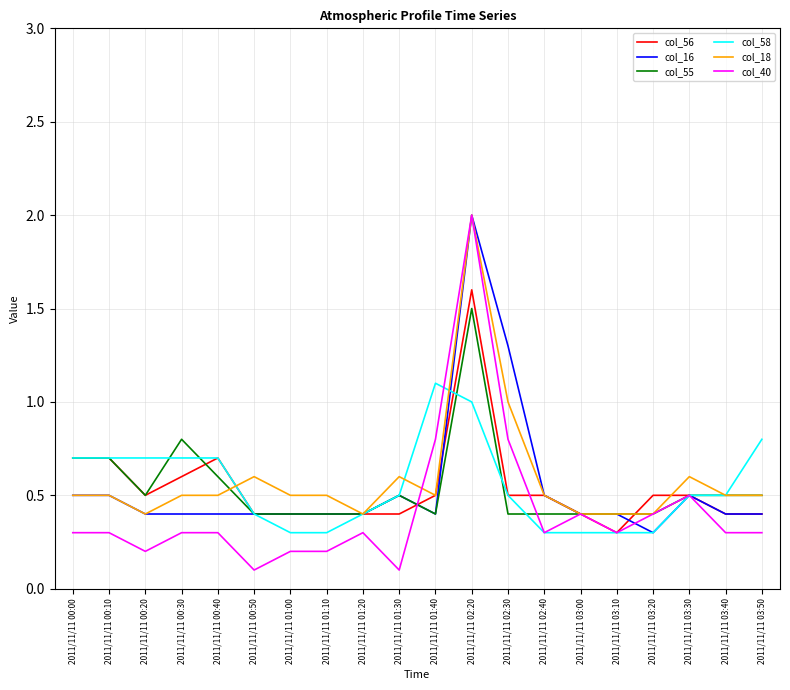

What value does the col_18 series have at 2011/11/11 03:10?

0.4